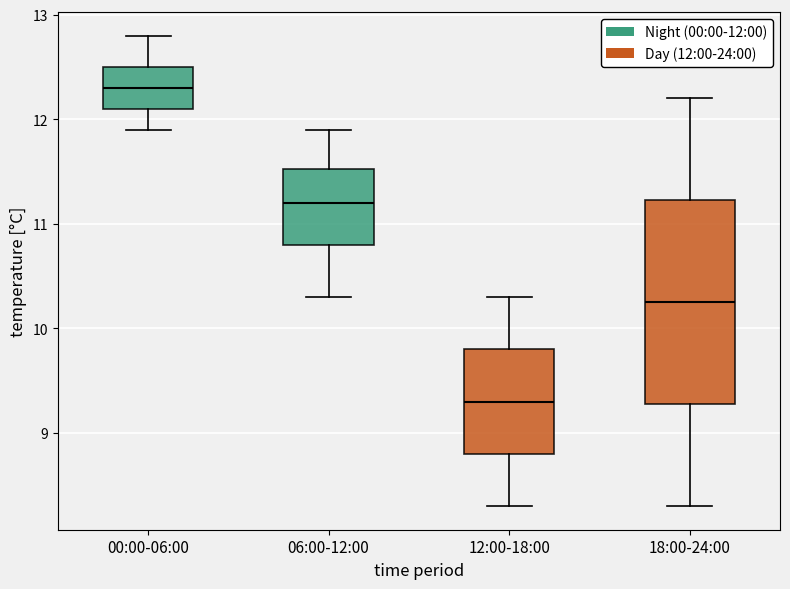

Where is the upper edge of the box for 12:00-18:00 on the y-axis? The values are not printed on the chart, so give them approximately, as read against the axis.

9.8